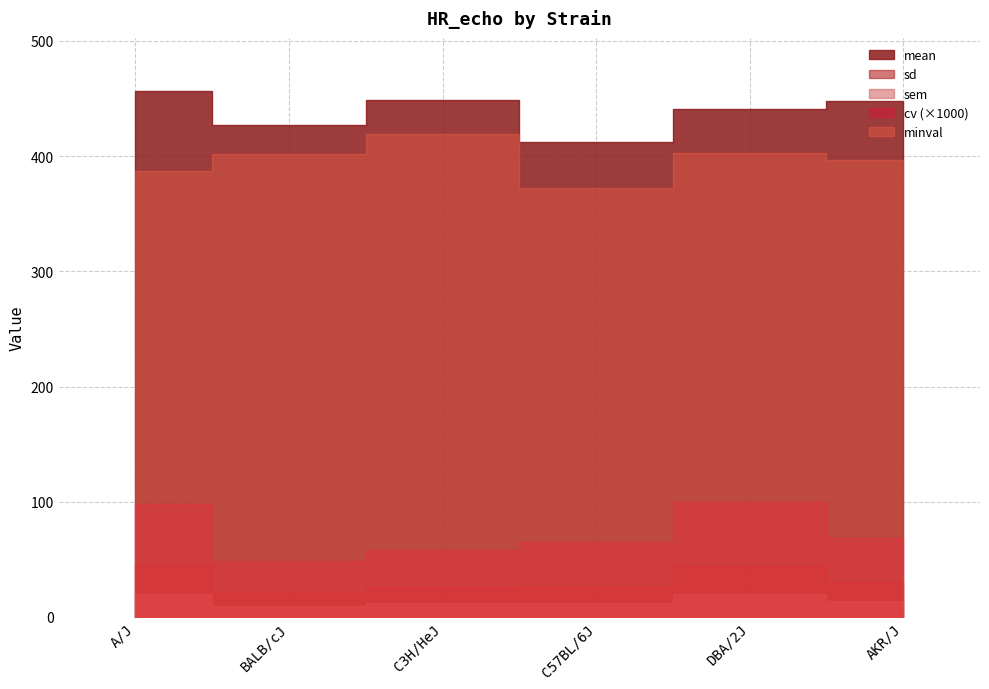

In minval, how many points are lower than both neighbors (excluding endpoints)?

1